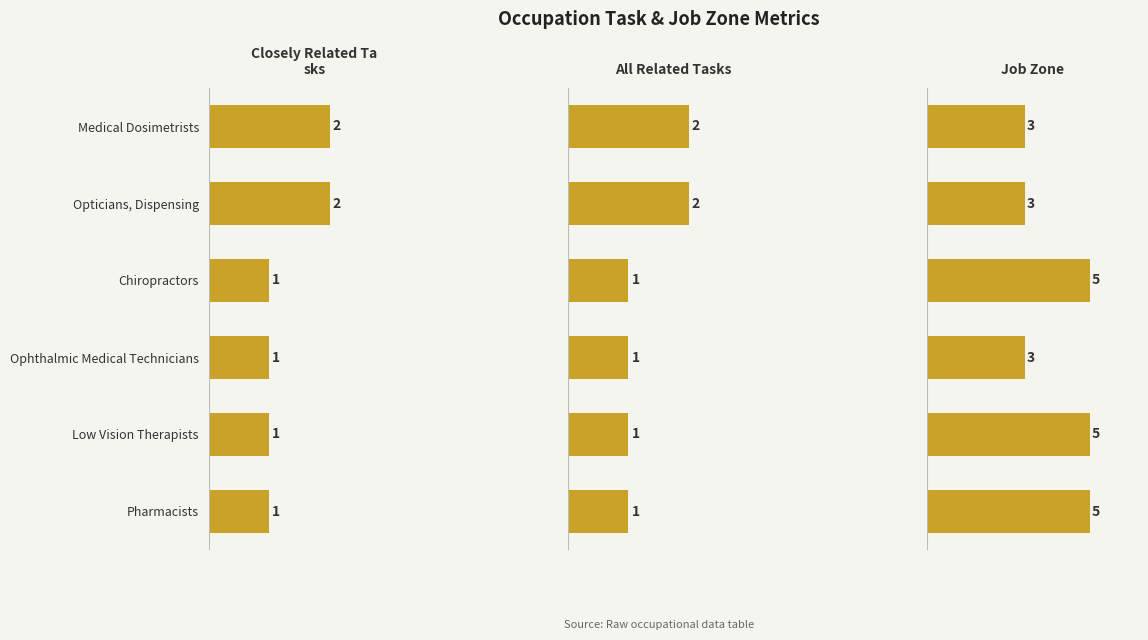

What is the maximum value shown in the chart?

5